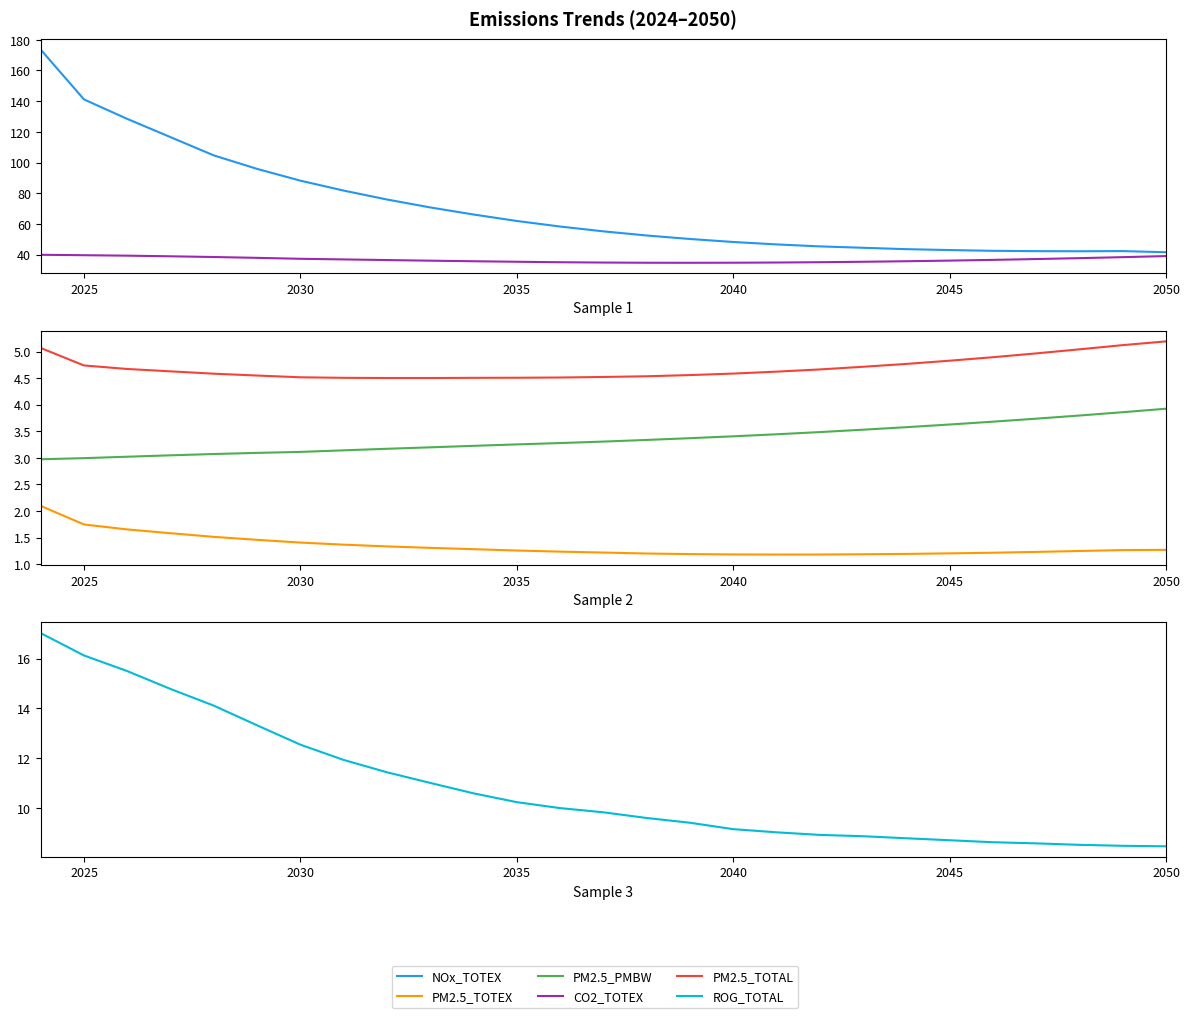

The value of PM2.5_TOTEX at 2035 is 1.3. True or false?

True